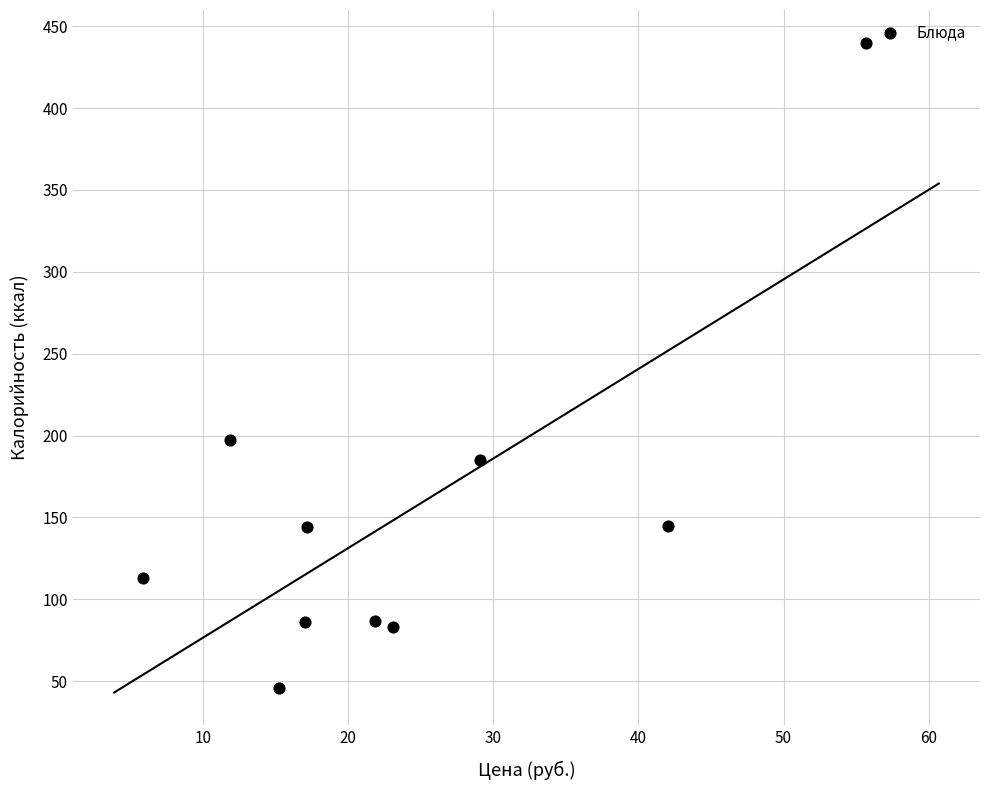

What is the average Y value?

153